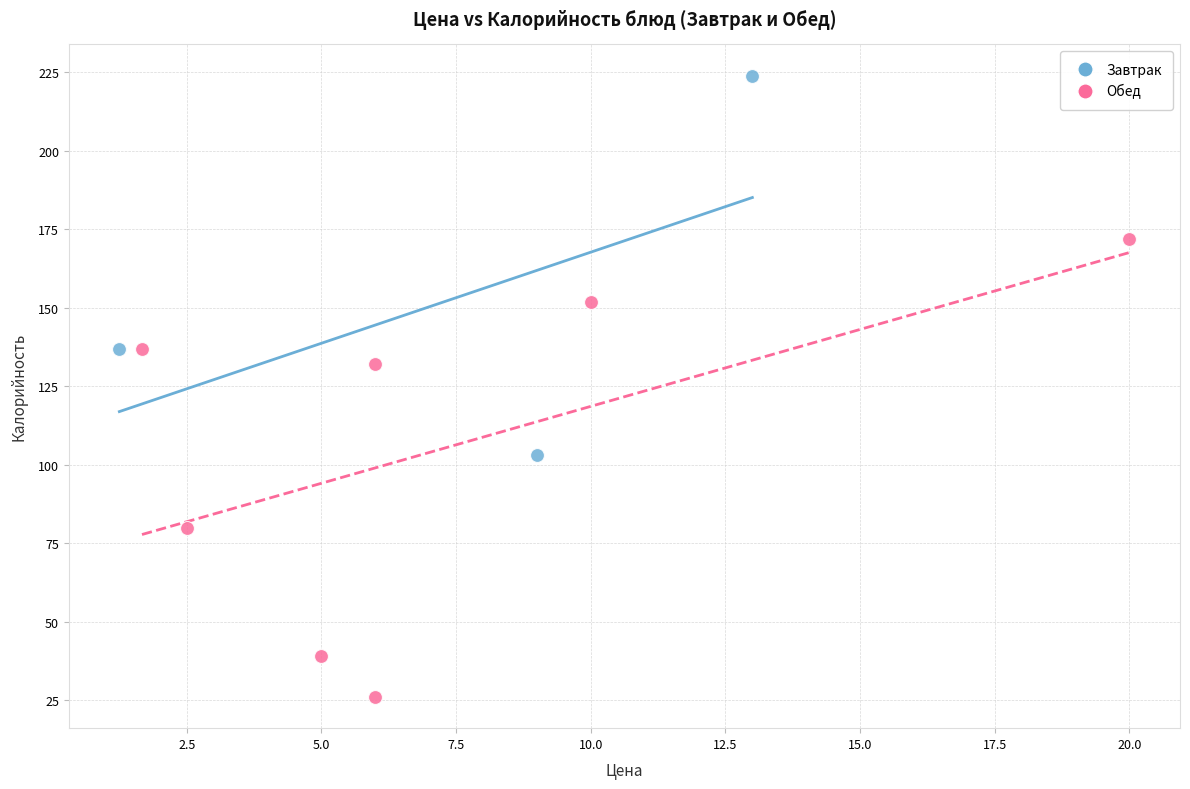

Which series reaches the maximum Y coordinate?

Завтрак